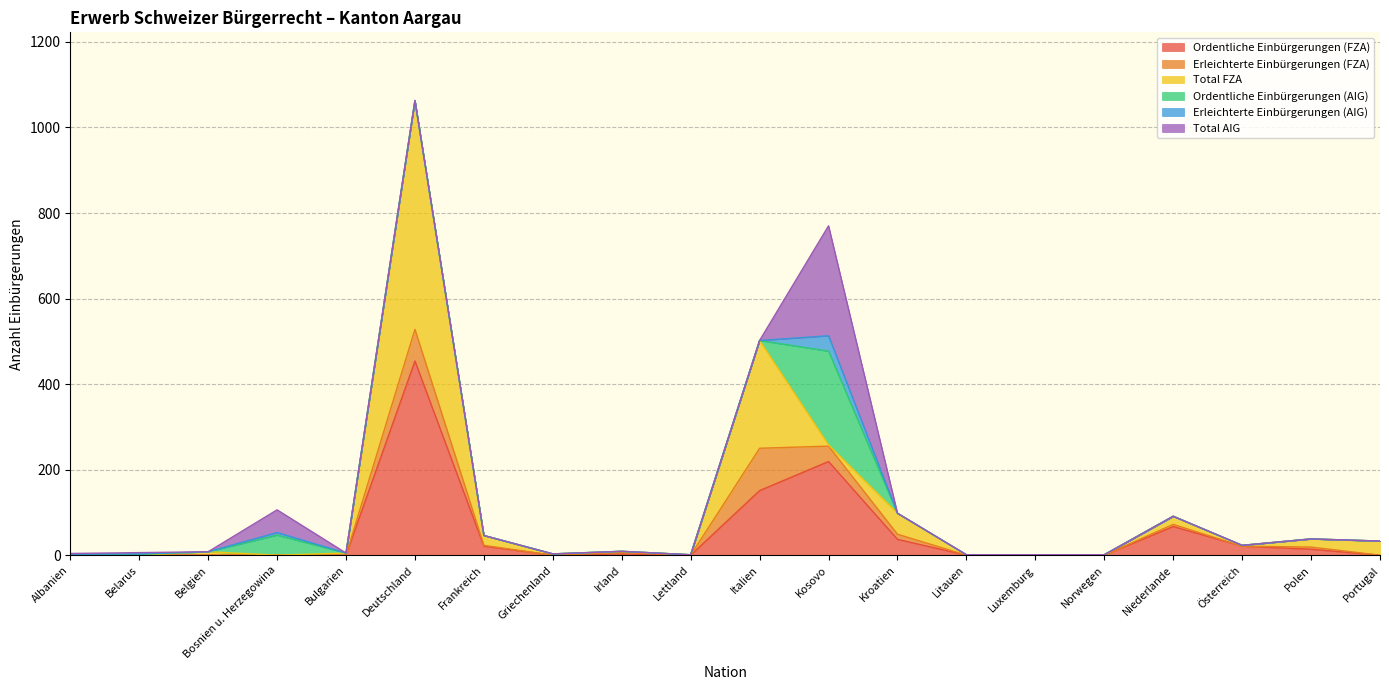

What is the sum of all Total FZA values?

958